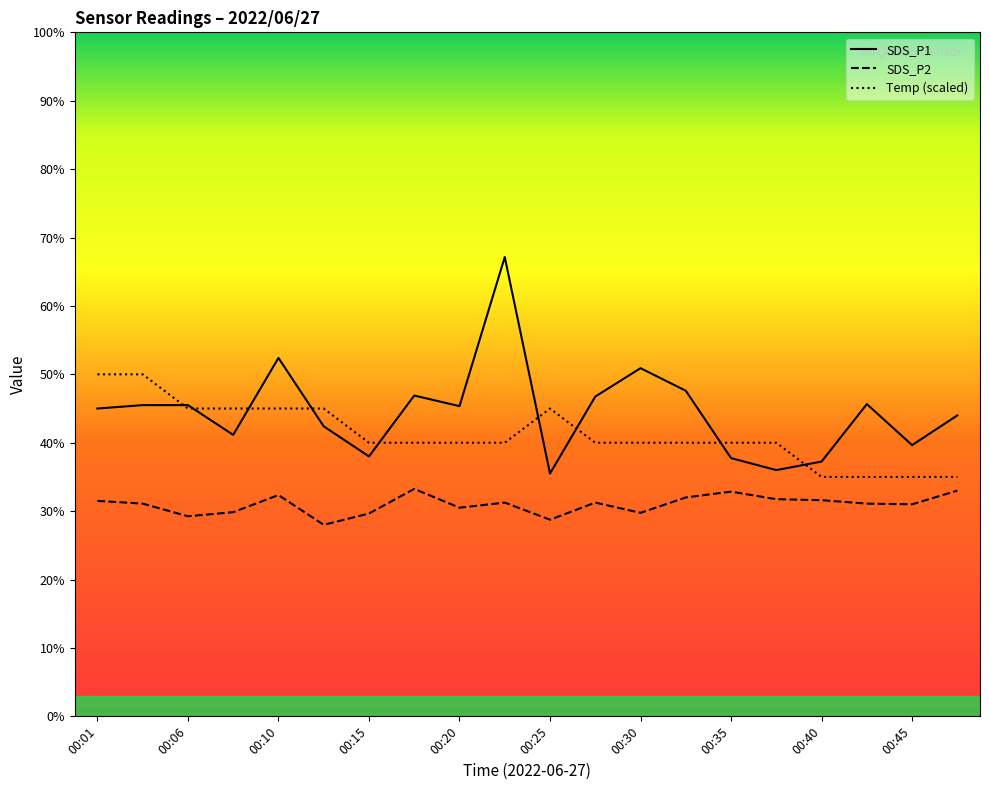

True or false: SDS_P1 has a value of 80.6 at 00:10.

False